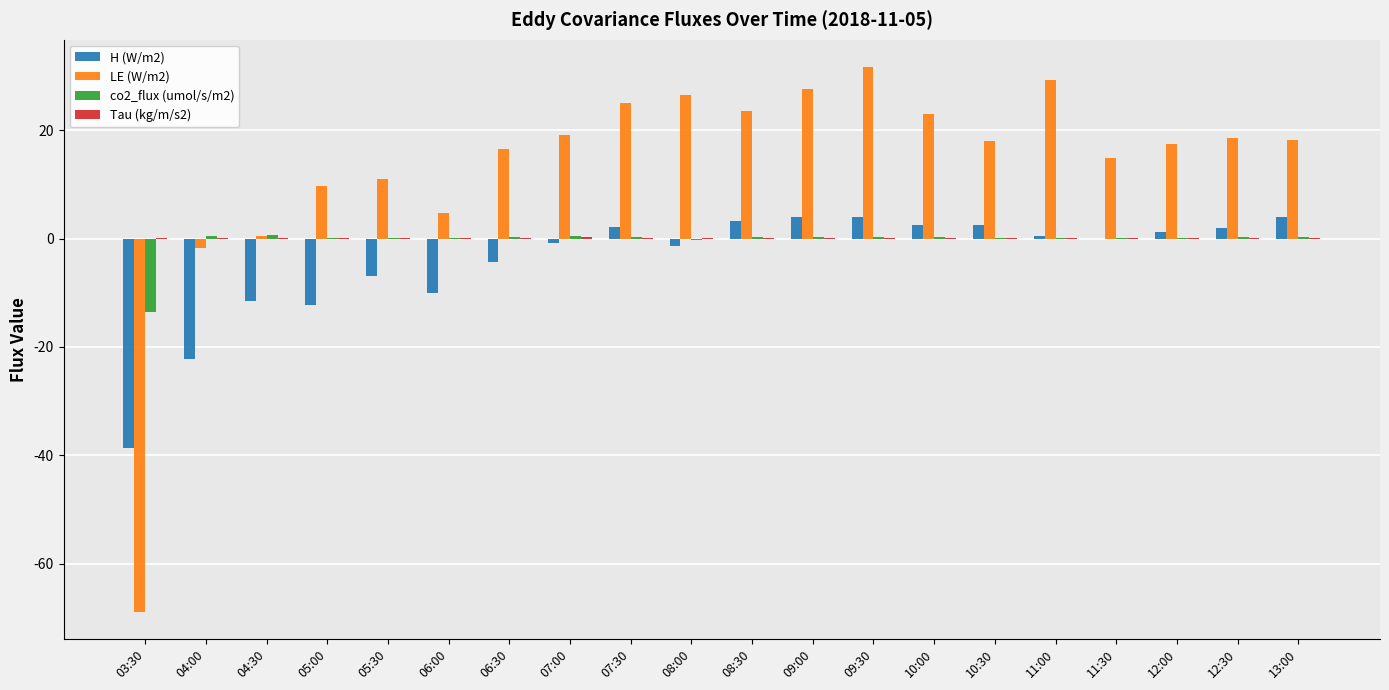

What is the maximum value shown in the chart?

31.6